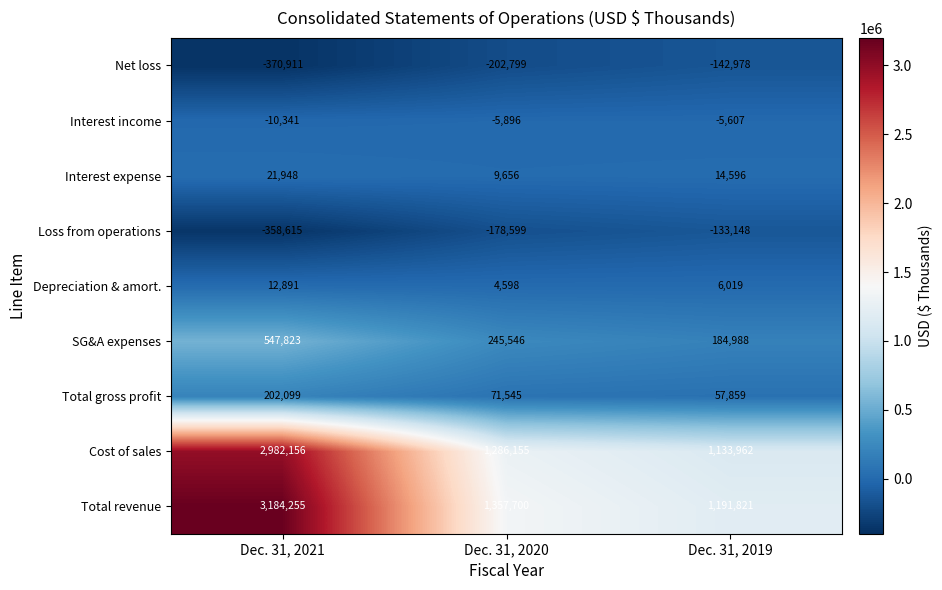

Count the Interest expense values in the range 9656 to 21948.

3